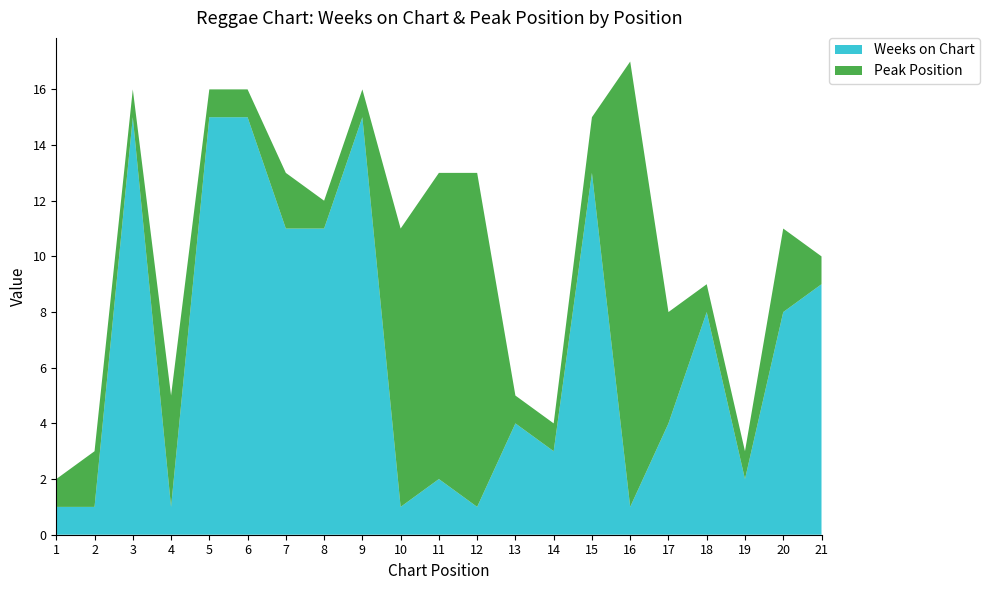

Reading left to right, what are all the values shown in this chart?

Weeks on Chart: 1=1	2=1	3=15	4=1	5=15	6=15	7=11	8=11	9=15	10=1	11=2	12=1	13=4	14=3	15=13	16=1	17=4	18=8	19=2	20=8	21=9
Peak Position: 1=1	2=2	3=1	4=4	5=1	6=1	7=2	8=1	9=1	10=10	11=11	12=12	13=1	14=1	15=2	16=16	17=4	18=1	19=1	20=3	21=1